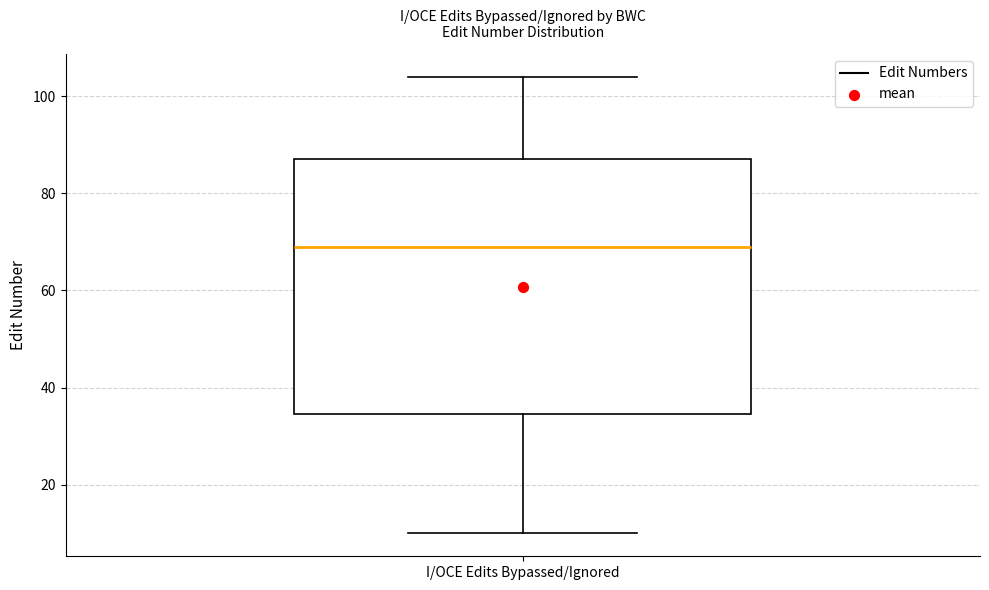

Where is the upper edge of the box for I/OCE Edits Bypassed/Ignored on the y-axis? The values are not printed on the chart, so give them approximately, as read against the axis.

88